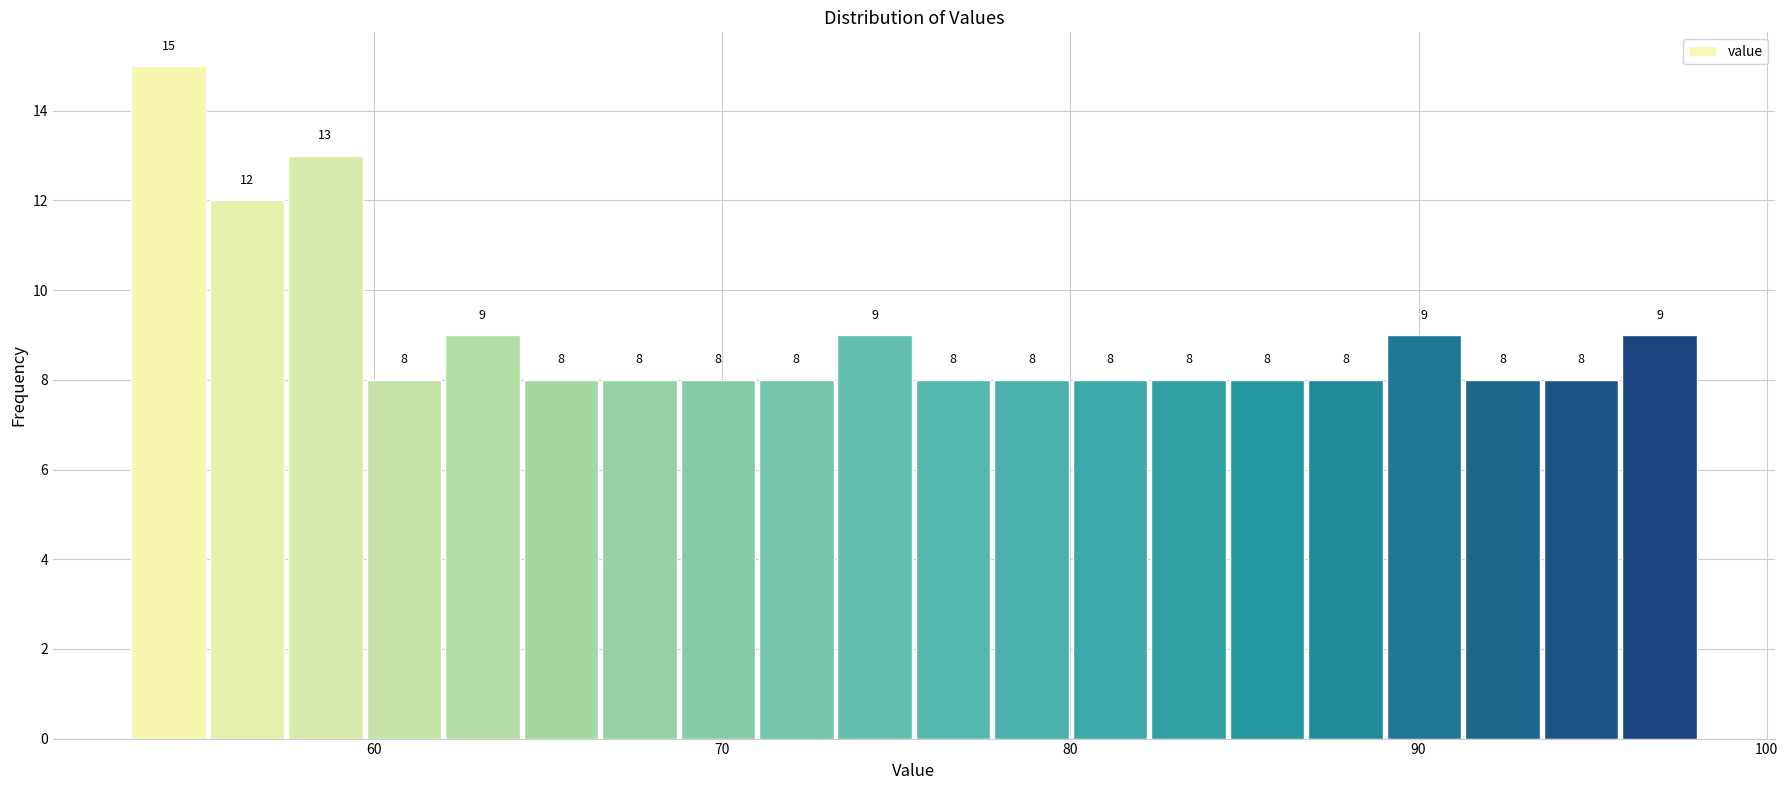

Around what value on the x-axis is the tallest bar? Give the approximate position of its centre, as read against the axis.

54